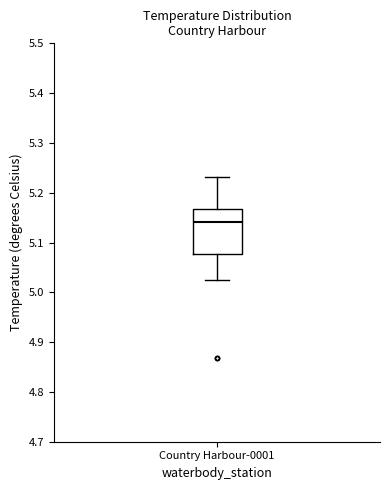

Where is the lower edge of the box for Country Harbour-0001 on the y-axis? The values are not printed on the chart, so give them approximately, as read against the axis.

5.08